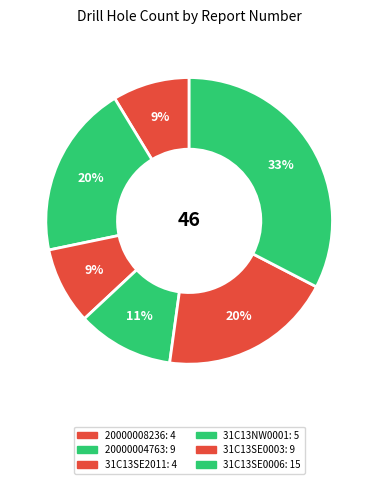

To the nearest percent, what portion does 31C13NW0001 represent?

11%